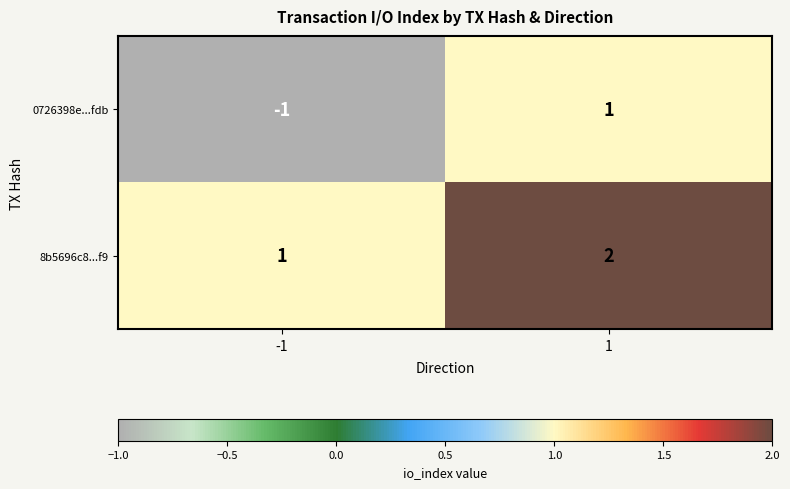

Is it true that 0726398e...fdb equals -1 at -1?

True